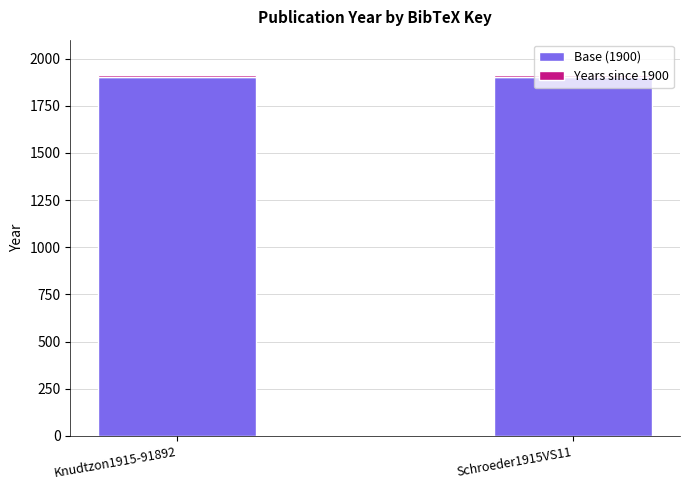

At Knudtzon1915-91892, list the series in order from largest to smallest.

Base (1900), Years since 1900